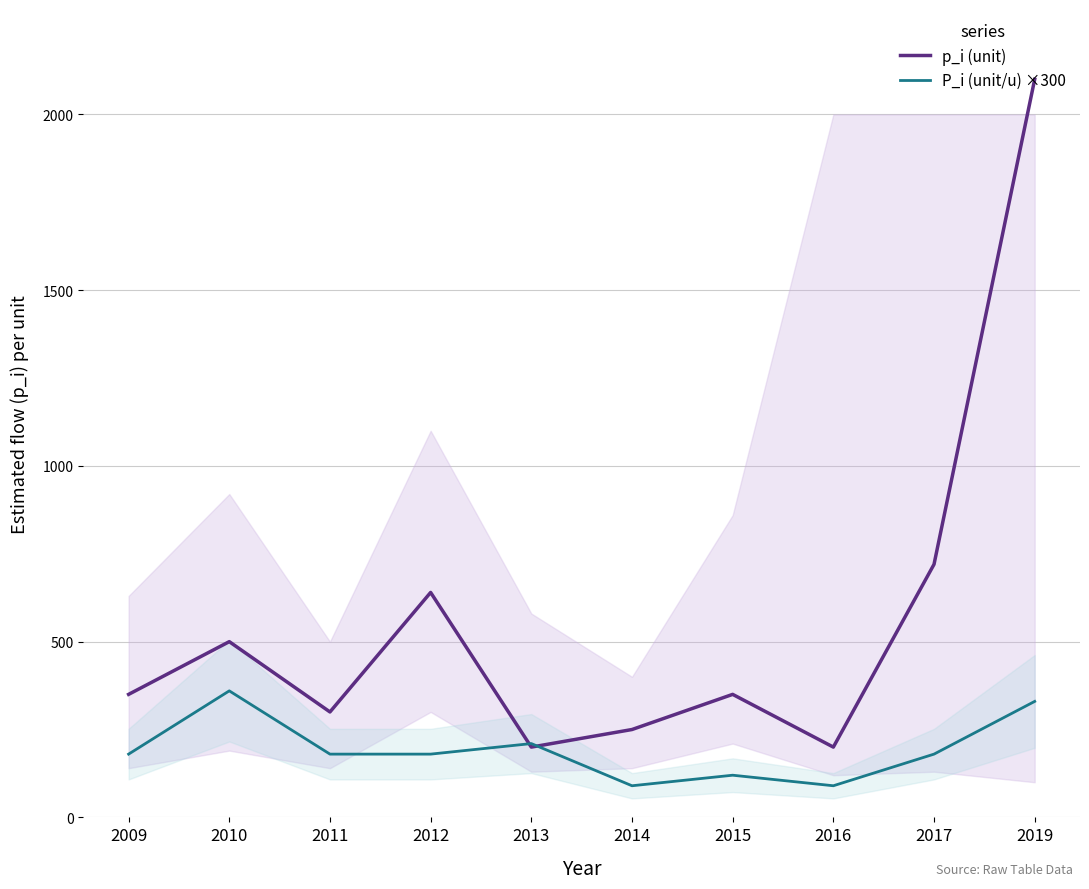

The P_i (unit/u) ×300 series shows 131 at 2016. True or false?

False